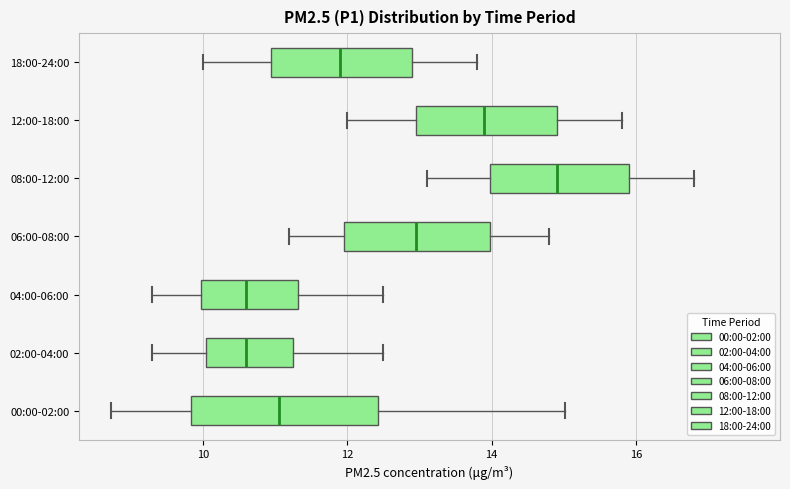

Where is the left edge of the box for 12:00-18:00 on the x-axis? The values are not printed on the chart, so give them approximately, as read against the axis.

13.0